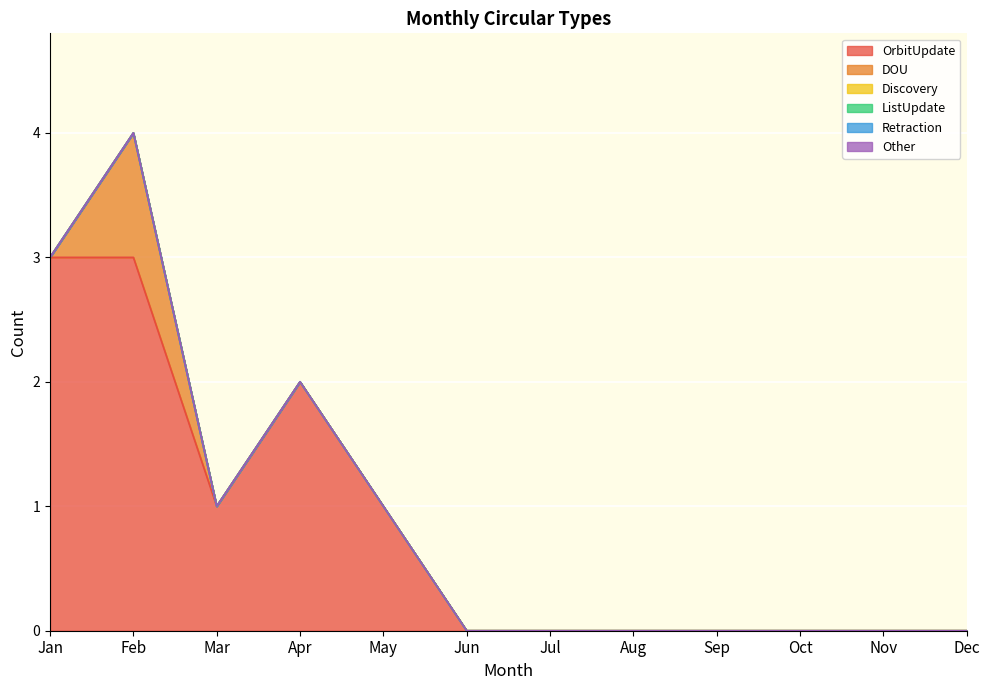

What are all the series names shown in the legend?

OrbitUpdate, DOU, Discovery, ListUpdate, Retraction, Other